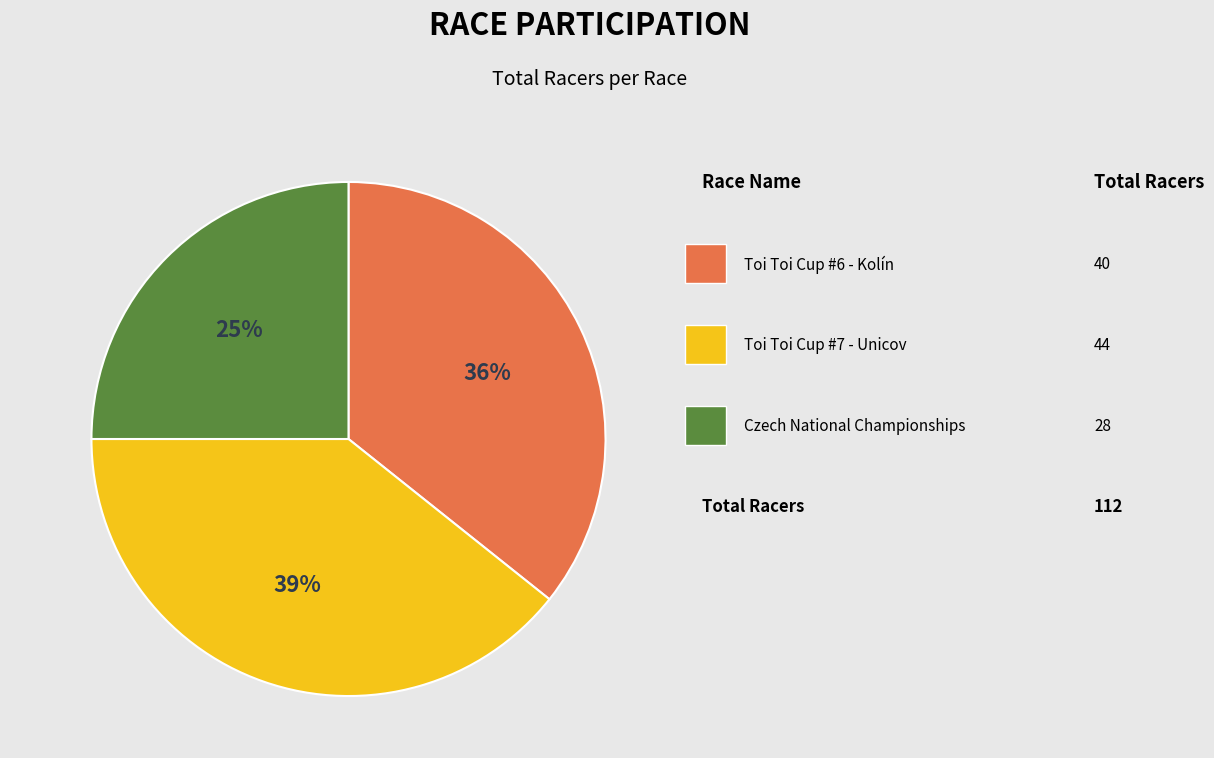

To the nearest percent, what is the average slice percentage?

33%